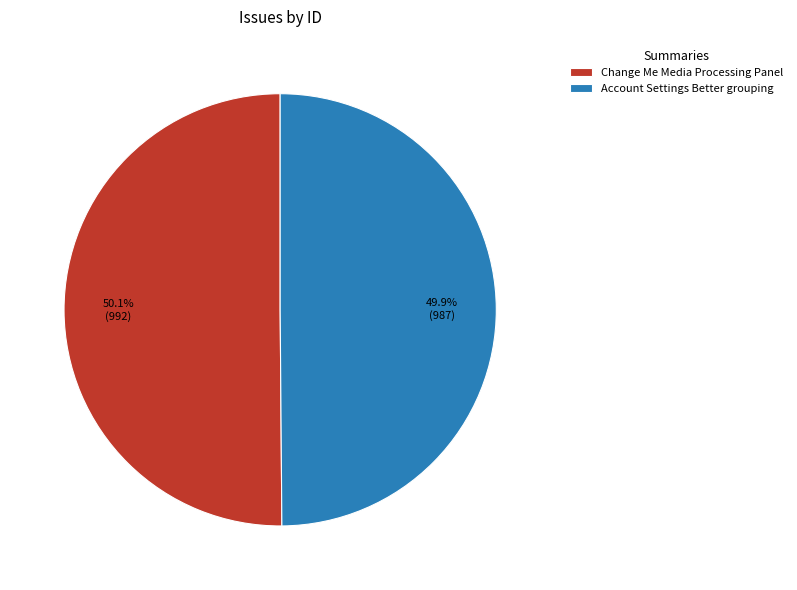

Do Account Settings Better grouping and Change Me Media Processing Panel together represent more than half of the pie?

Yes